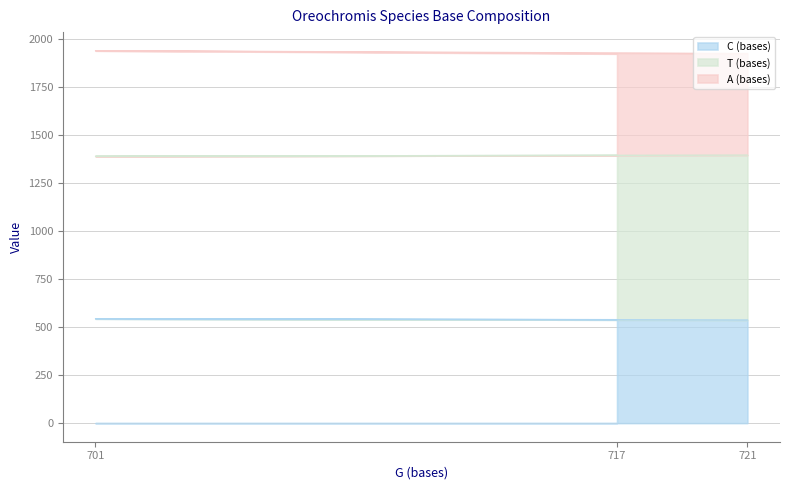

True or false: A (bases) has a value of 2609 at 721.

False